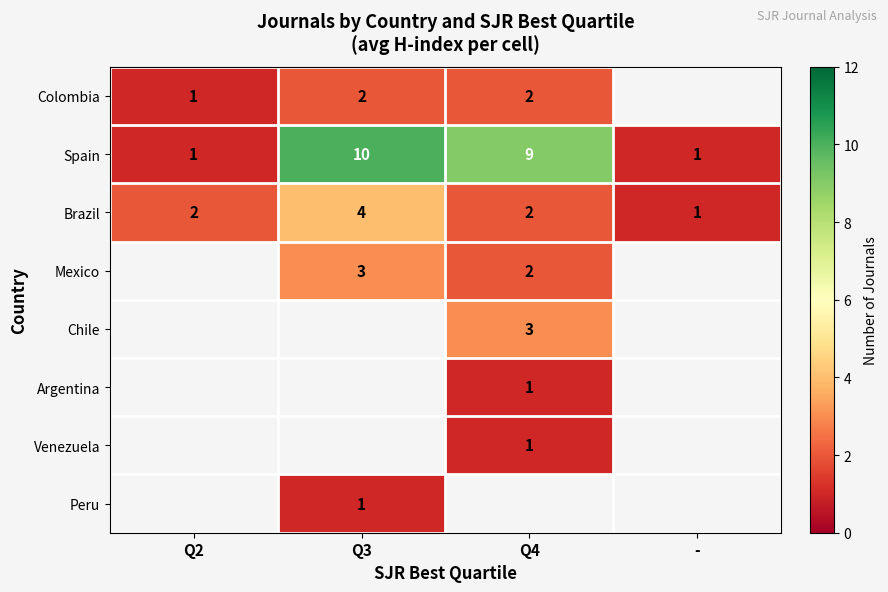

What is the sum of all Brazil values?

9